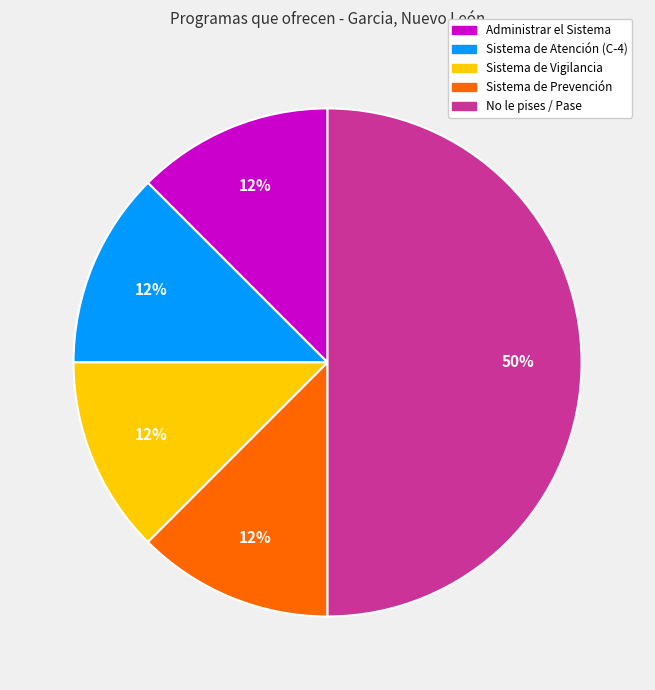

Is it true that Sistema de Atención (C-4) is 27% of the pie?

False